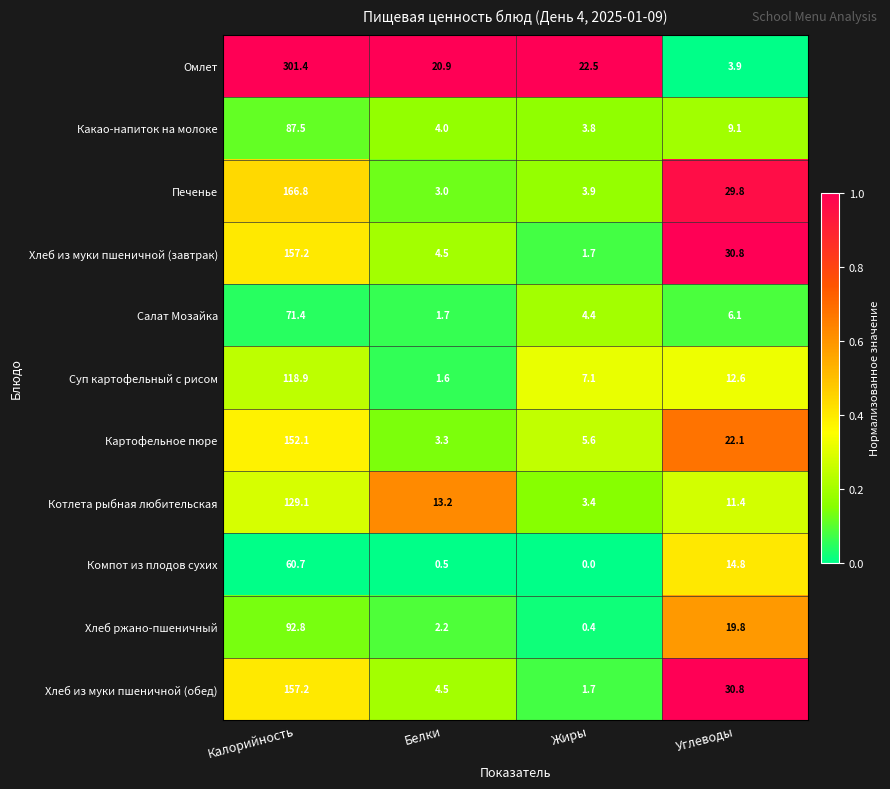

How many data points does each series have?

4